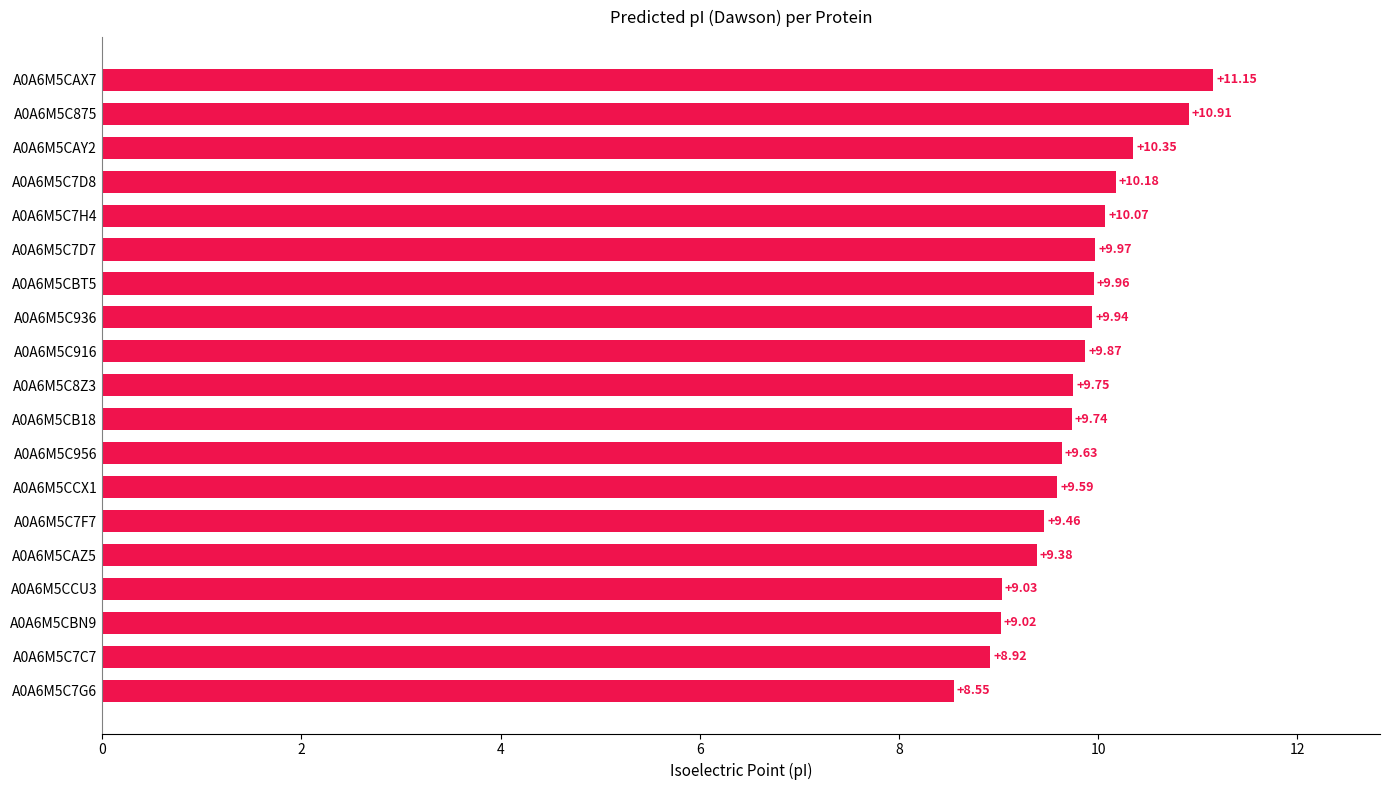

Where is the data nearest to the value 9?

A0A6M5CBN9